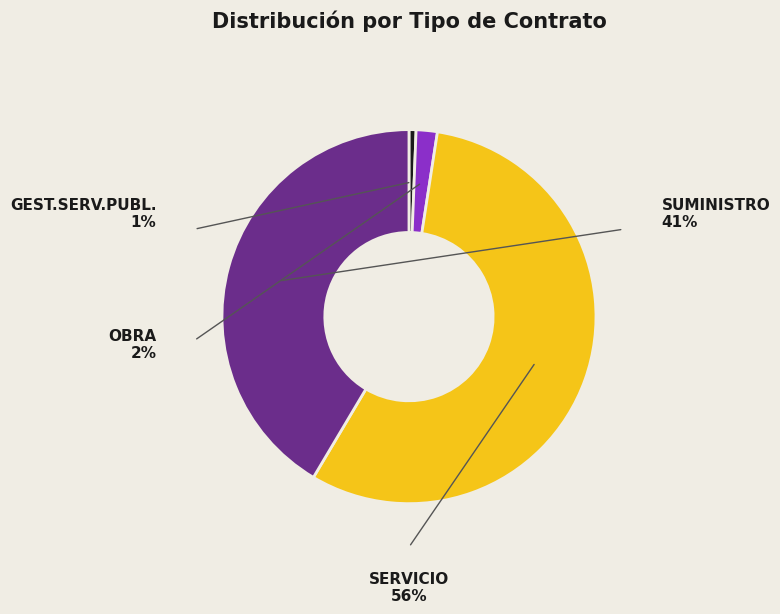

How many slices are in this pie chart?

4